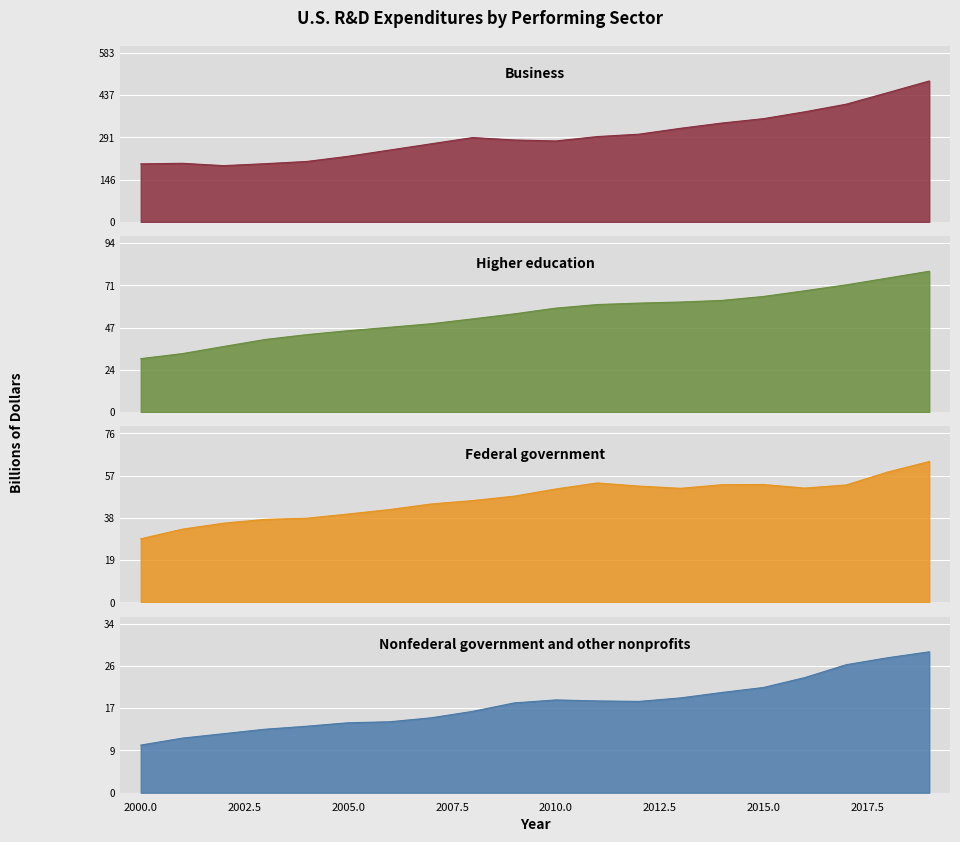

Does the chart display data point markers on the line(s)?

No